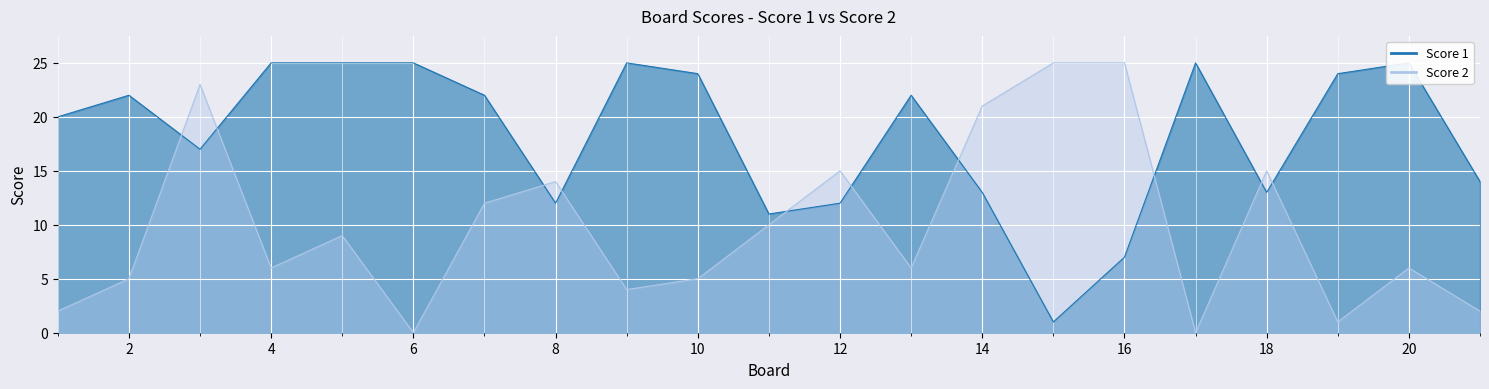

At how many categories does at least one series exceed 16?

16